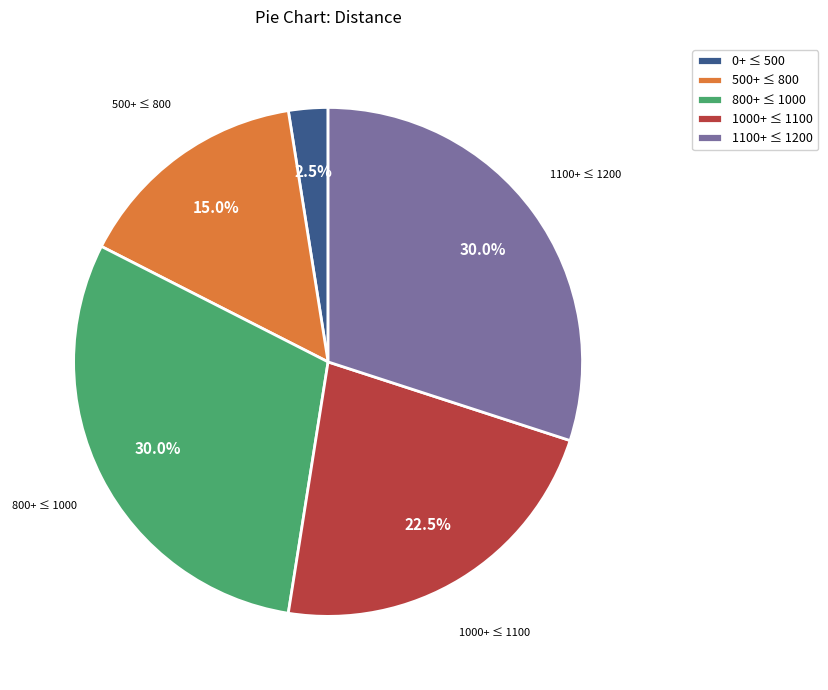

Approximately how many times larger is the value at 800+ ≤ 1000 compared to 0+ ≤ 500?

12.0